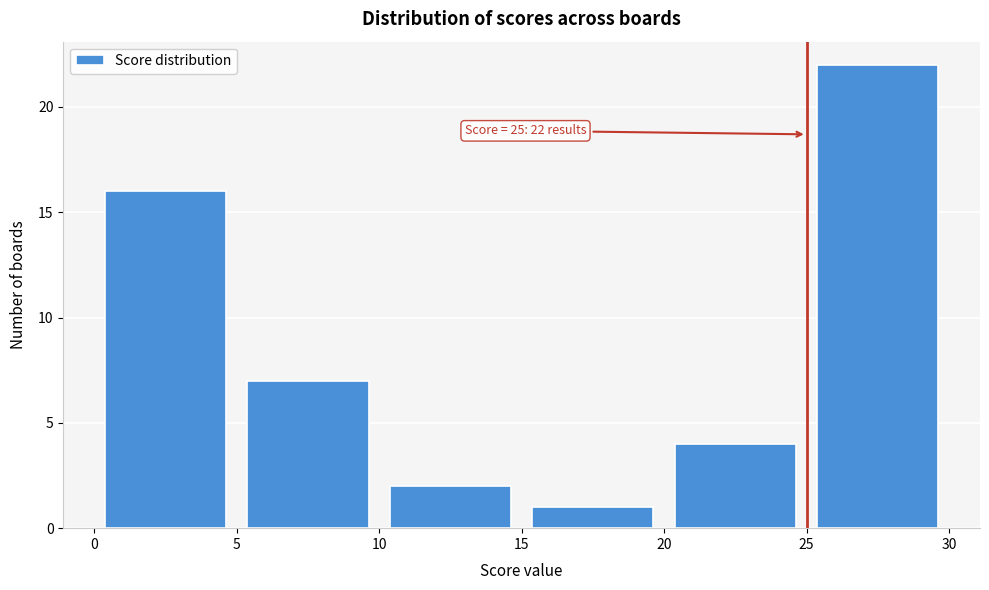

Which range on the x-axis has the tallest bar?

25 to 30